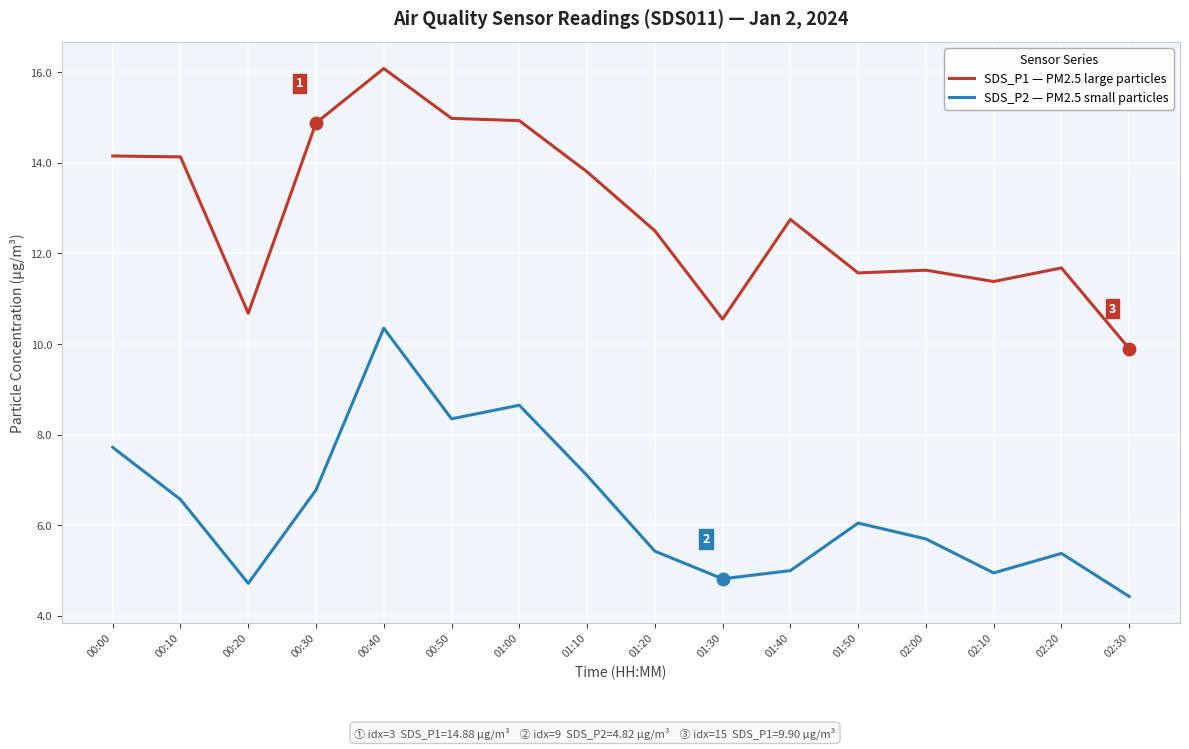

True or false: SDS_P1 — PM2.5 large particles has a value of 5.6 at 00:50.

False